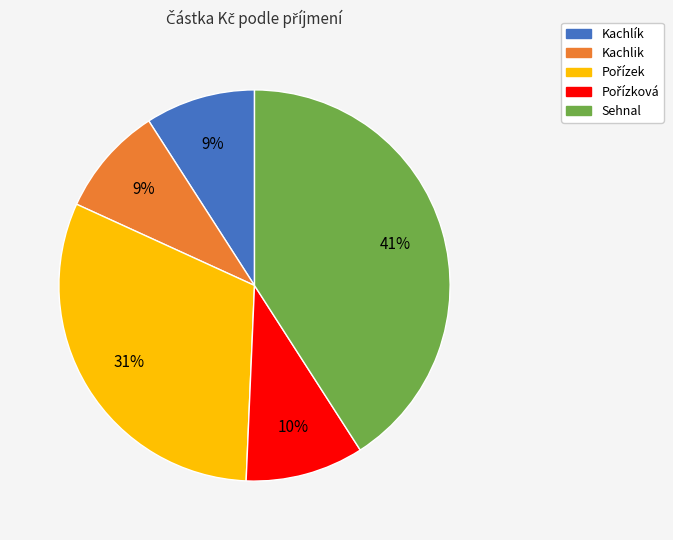

The Kachlík slice represents 4% of the pie. True or false?

False